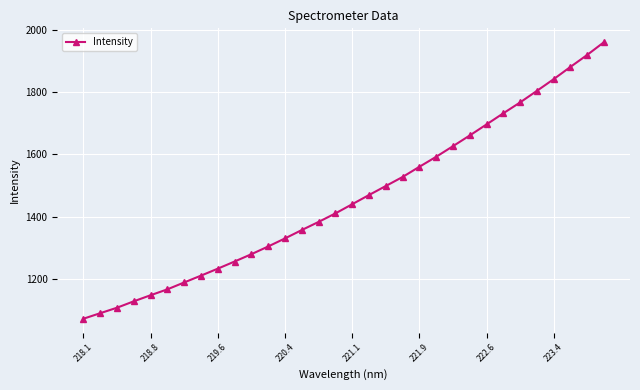

What is the average value?

1457.3